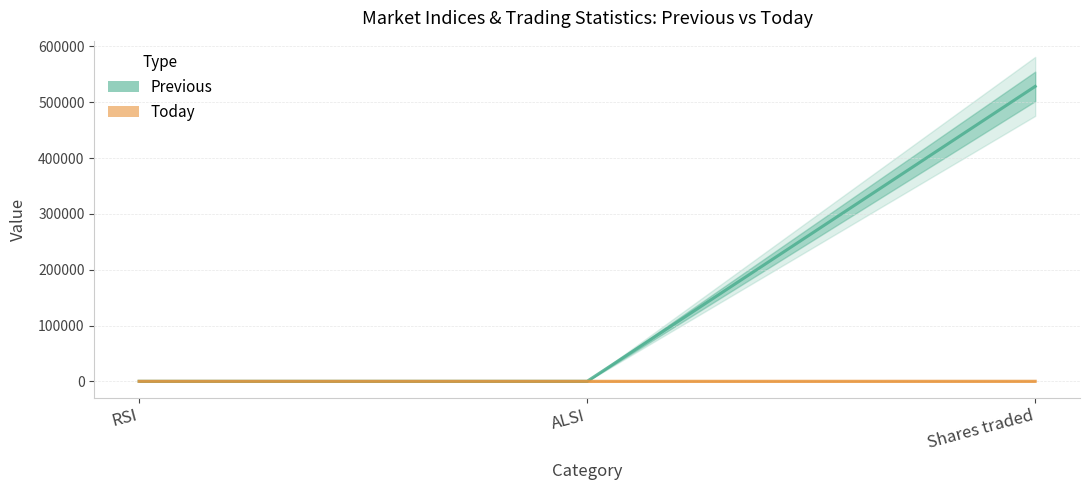

Rank the series by their average value, from highest to lowest.

Previous, Today